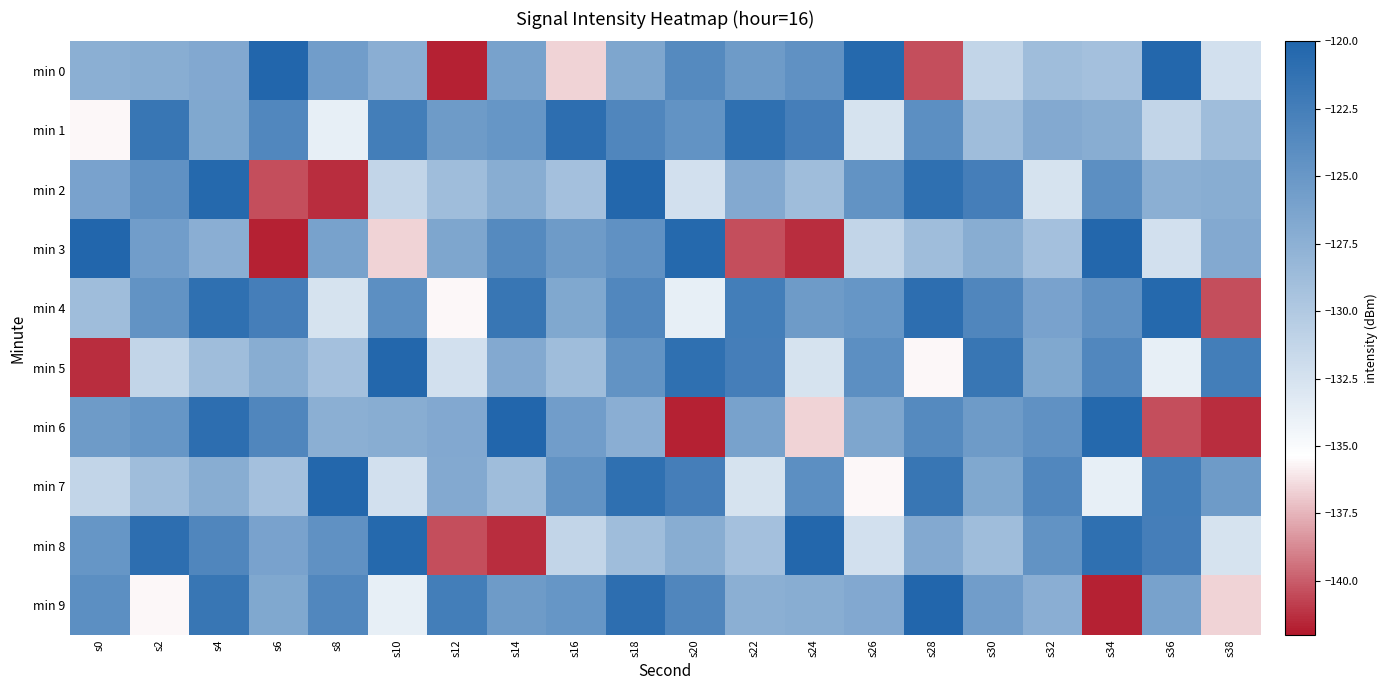

Reading left to right, extract all data points from this chart.

min 0: s0=-127.4	s2=-127.2	s4=-126.8	s6=-120.2	s8=-125.7	s10=-127.4	s12=-141.7	s14=-126.0	s16=-136.6	s18=-126.5	s20=-123.7	s22=-125.4	s24=-124.5	s26=-120.4	s28=-140.4	s30=-131.2	s32=-128.8	s34=-129.2	s36=-120.3	s38=-132.3
min 1: s0=-135.6	s2=-121.7	s4=-126.6	s6=-123.4	s8=-133.8	s10=-122.4	s12=-125.4	s14=-124.9	s16=-120.9	s18=-123.3	s20=-124.6	s22=-121.1	s24=-122.6	s26=-132.6	s28=-124.2	s30=-128.8	s32=-126.8	s34=-127.2	s36=-131.2	s38=-128.8
min 2: s0=-126.1	s2=-124.5	s4=-120.4	s6=-140.4	s8=-141.3	s10=-131.2	s12=-128.8	s14=-127.2	s16=-129.2	s18=-120.3	s20=-132.3	s22=-126.8	s24=-128.8	s26=-124.6	s28=-121.1	s30=-122.6	s32=-132.6	s34=-124.2	s36=-127.4	s38=-127.2
min 3: s0=-120.2	s2=-125.7	s4=-127.4	s6=-141.7	s8=-126.0	s10=-136.6	s12=-126.5	s14=-123.7	s16=-125.4	s18=-124.5	s20=-120.4	s22=-140.4	s24=-141.3	s26=-131.2	s28=-128.8	s30=-127.2	s32=-129.2	s34=-120.3	s36=-132.3	s38=-126.8
min 4: s0=-128.8	s2=-124.6	s4=-121.1	s6=-122.6	s8=-132.6	s10=-124.2	s12=-135.6	s14=-121.7	s16=-126.6	s18=-123.4	s20=-133.8	s22=-122.4	s24=-125.4	s26=-124.9	s28=-120.9	s30=-123.3	s32=-126.1	s34=-124.5	s36=-120.4	s38=-140.4
min 5: s0=-141.3	s2=-131.2	s4=-128.8	s6=-127.2	s8=-129.2	s10=-120.3	s12=-132.3	s14=-126.8	s16=-128.8	s18=-124.6	s20=-121.1	s22=-122.6	s24=-132.6	s26=-124.2	s28=-135.6	s30=-121.7	s32=-126.6	s34=-123.4	s36=-133.8	s38=-122.4
min 6: s0=-125.4	s2=-124.9	s4=-120.9	s6=-123.3	s8=-127.4	s10=-127.2	s12=-126.8	s14=-120.2	s16=-125.7	s18=-127.4	s20=-141.7	s22=-126.0	s24=-136.6	s26=-126.5	s28=-123.7	s30=-125.4	s32=-124.5	s34=-120.4	s36=-140.4	s38=-141.3
min 7: s0=-131.2	s2=-128.8	s4=-127.2	s6=-129.2	s8=-120.3	s10=-132.3	s12=-126.8	s14=-128.8	s16=-124.6	s18=-121.1	s20=-122.6	s22=-132.6	s24=-124.2	s26=-135.6	s28=-121.7	s30=-126.6	s32=-123.4	s34=-133.8	s36=-122.4	s38=-125.4
min 8: s0=-124.9	s2=-120.9	s4=-123.3	s6=-126.1	s8=-124.5	s10=-120.4	s12=-140.4	s14=-141.3	s16=-131.2	s18=-128.8	s20=-127.2	s22=-129.2	s24=-120.3	s26=-132.3	s28=-126.8	s30=-128.8	s32=-124.6	s34=-121.1	s36=-122.6	s38=-132.6
min 9: s0=-124.2	s2=-135.6	s4=-121.7	s6=-126.6	s8=-123.4	s10=-133.8	s12=-122.4	s14=-125.4	s16=-124.9	s18=-120.9	s20=-123.3	s22=-127.4	s24=-127.2	s26=-126.8	s28=-120.2	s30=-125.7	s32=-127.4	s34=-141.7	s36=-126.0	s38=-136.6